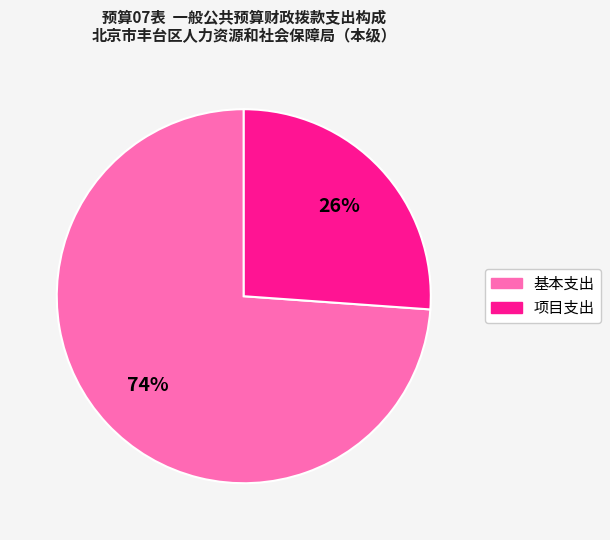

How many slices are in this pie chart?

2